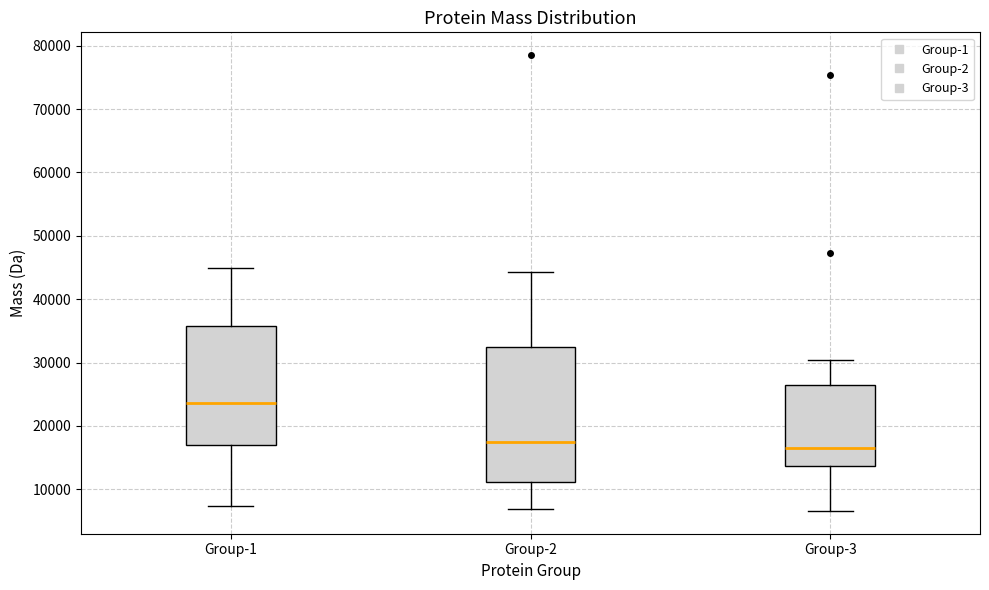

Reading left to right, read every box against the y-axis: the position of its median line, the range the box covers, and the ends of its whiskers. The values are not printed on the chart, so give them approximately, as read against the axis.

Group-1: median 24000, box 17000 to 36000, whiskers 7000 to 45000
Group-2: median 17000, box 11000 to 32000, whiskers 7000 to 44000
Group-3: median 16000, box 14000 to 26000, whiskers 7000 to 30000